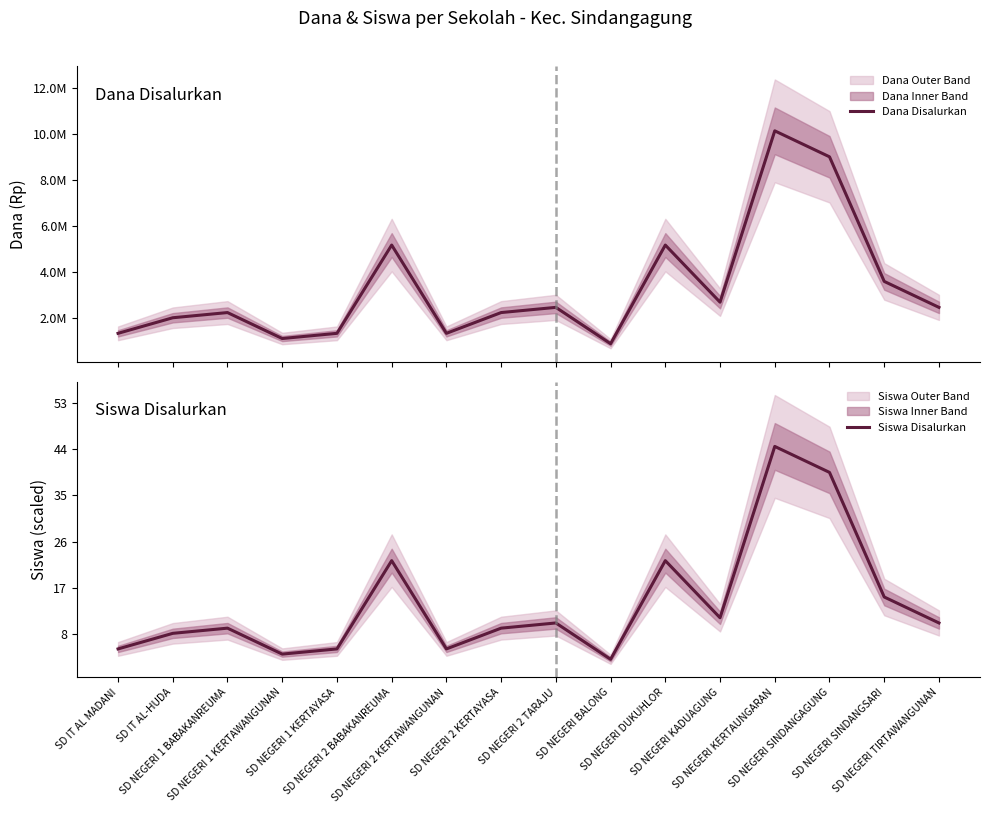

At which category does Dana Disalurkan reach its first local peak?

SD NEGERI 1 BABAKANREUMA